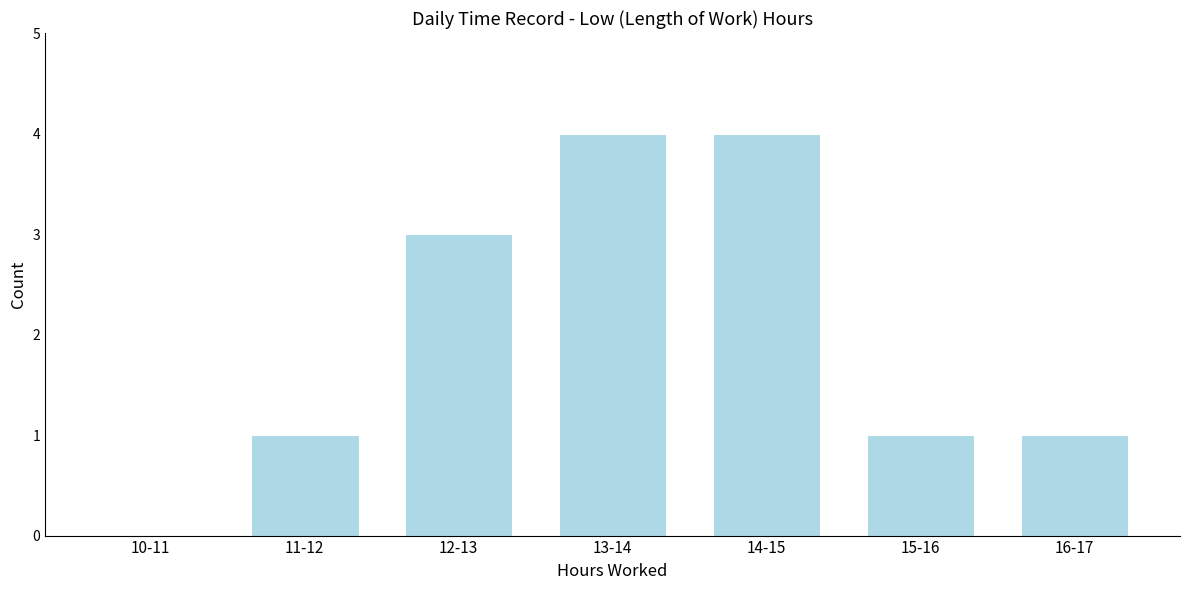

Reading left to right, list all the values displayed in this chart.

10-11=0	11-12=1	12-13=3	13-14=4	14-15=4	15-16=1	16-17=1